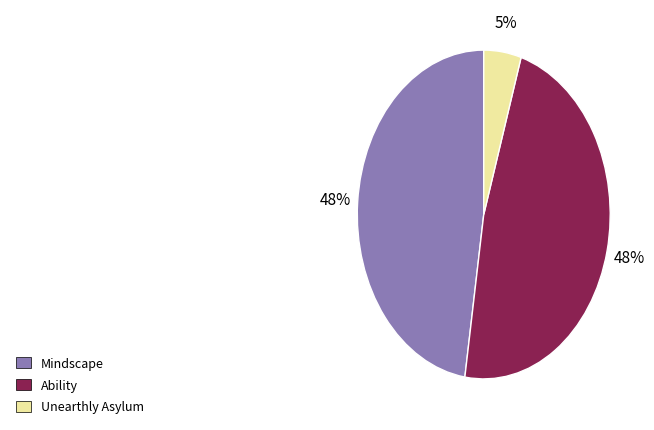

Which has a higher value, Ability or Unearthly Asylum?

Ability